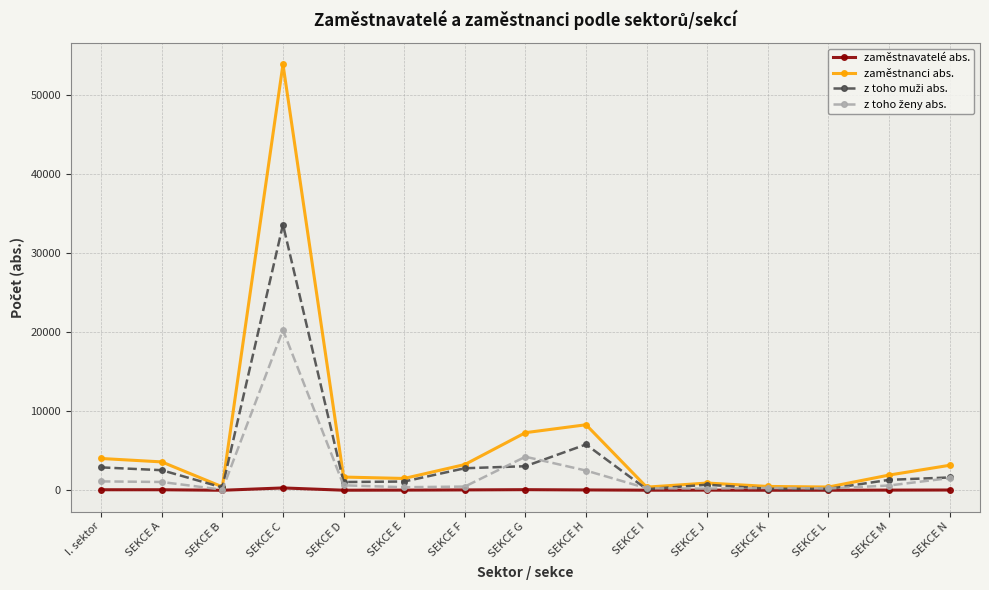

How many lines are shown in the chart?

4